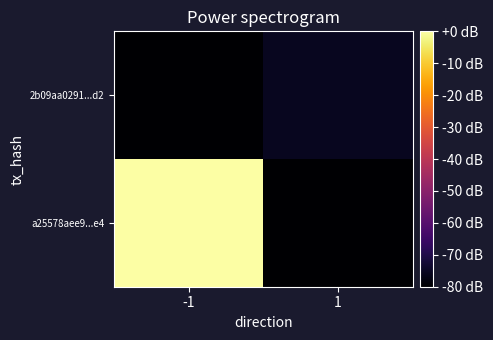

At 1, list the series in order from smallest to largest.

a25578aee9...e4, 2b09aa0291...d2